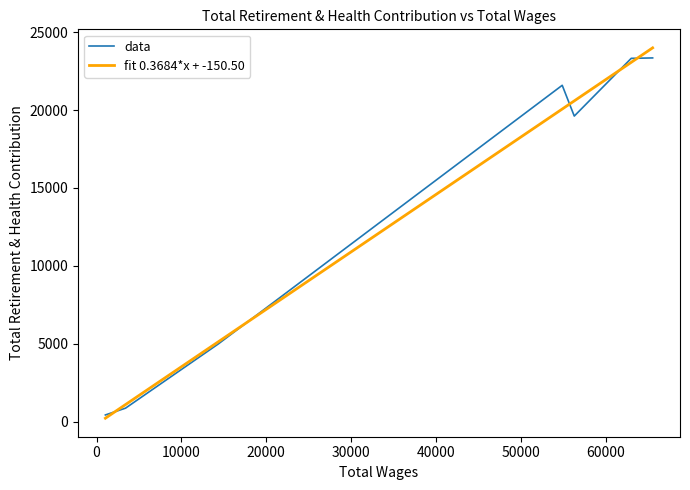

What is the maximum value for data?

23343